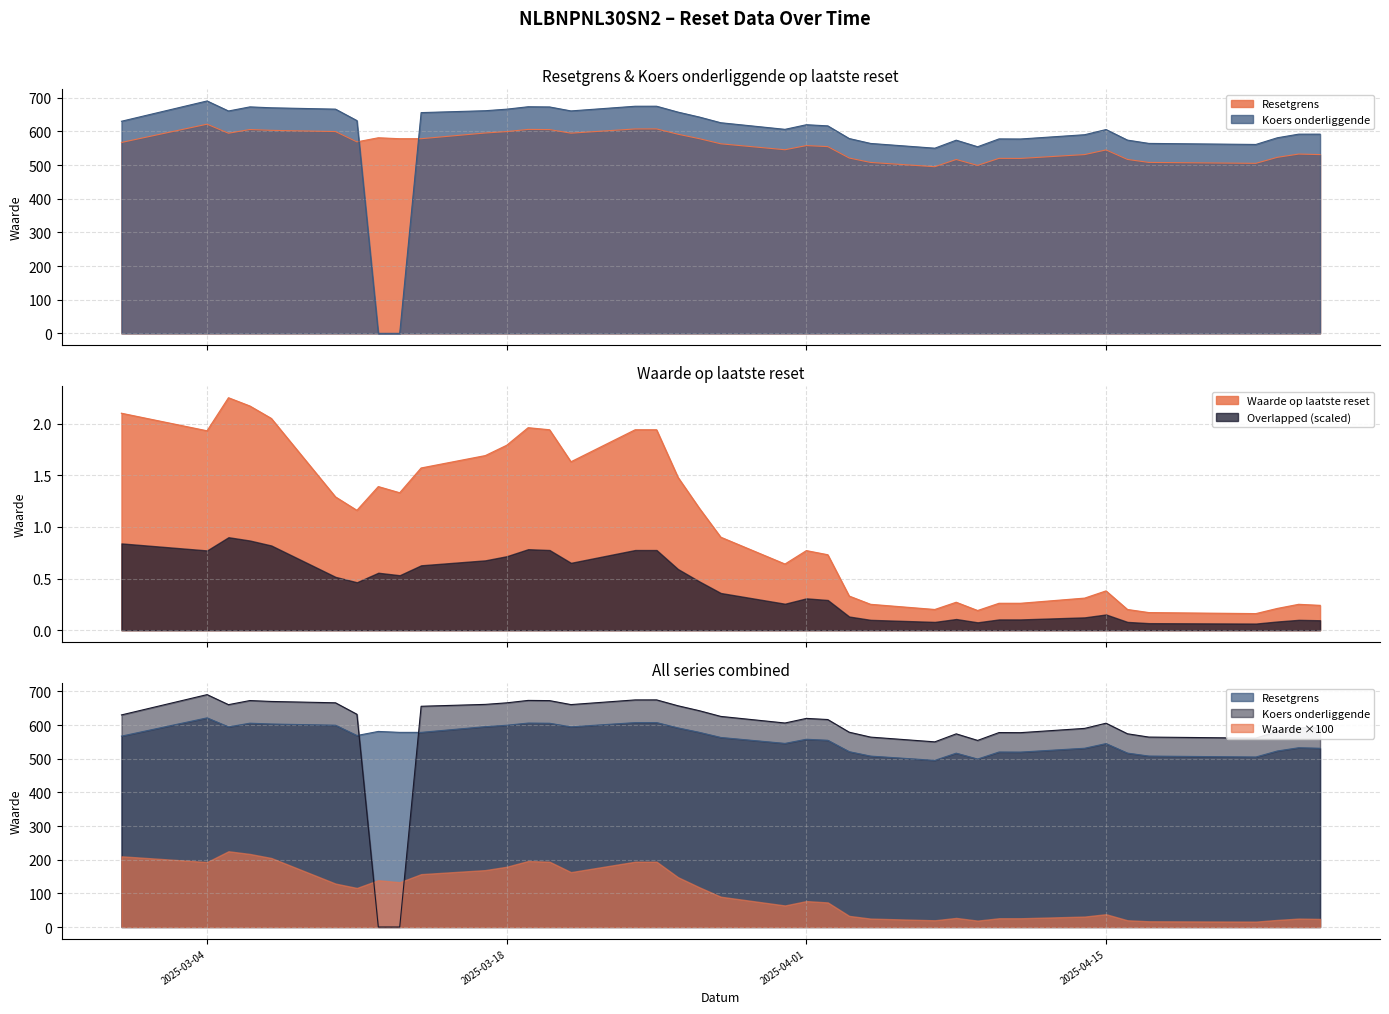

What is the lowest value of the Waarde op laatste reset series?

0.2